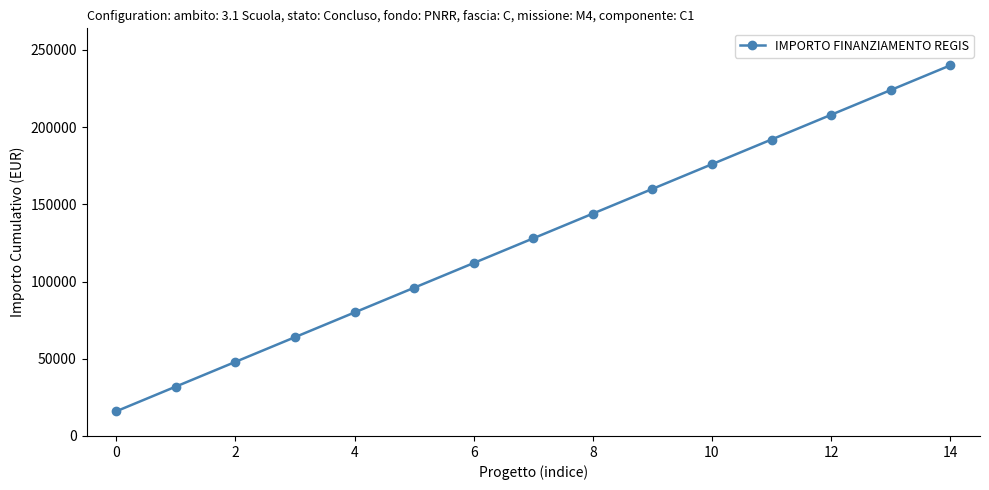

What is the difference between the second highest and minimum values?

208000